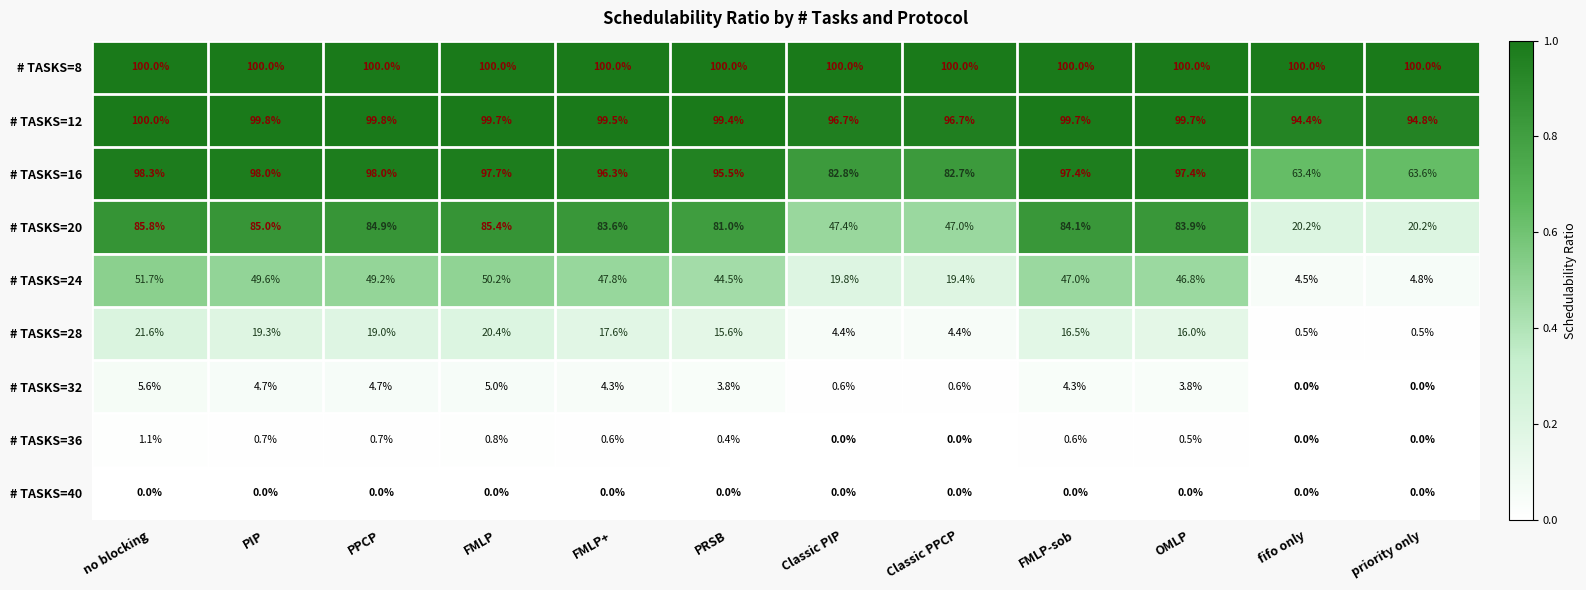

What is the average value of the # TASKS=8 series?

100.0